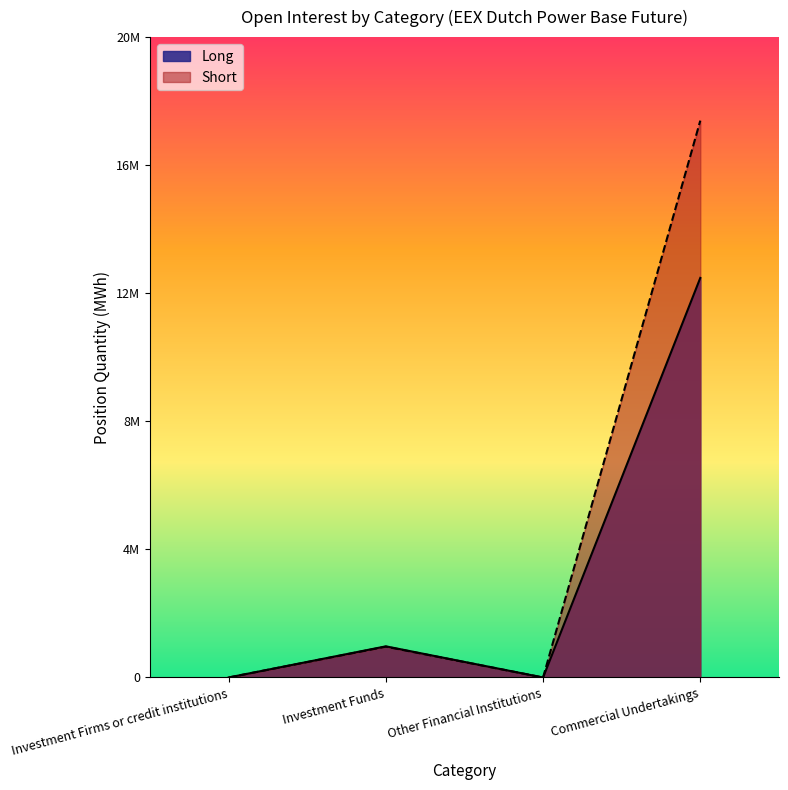

True or false: Short has more than 1 interior local peaks.

False